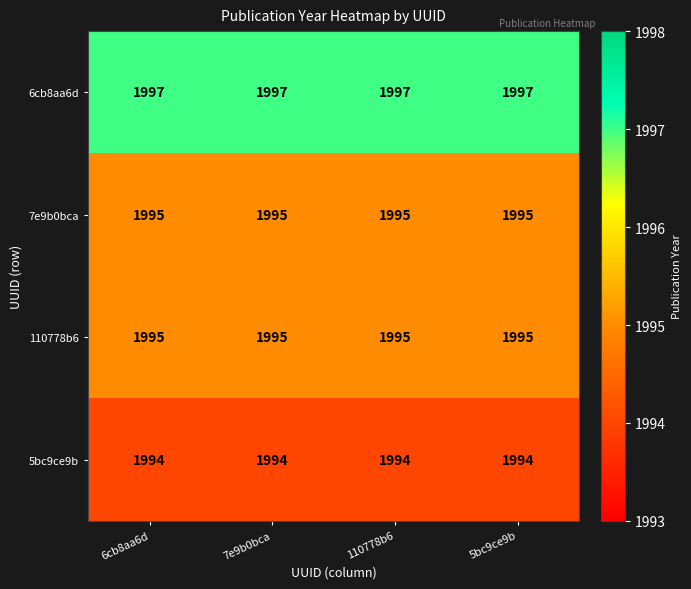

What is the lowest value of the 5bc9ce9b series?

1994